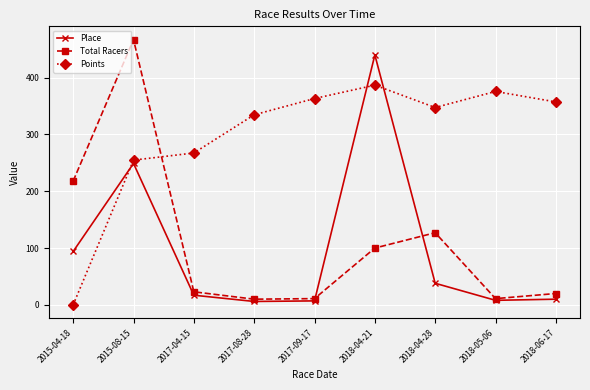

What is the difference between the highest and lowest values at 2017-04-15?

250.4